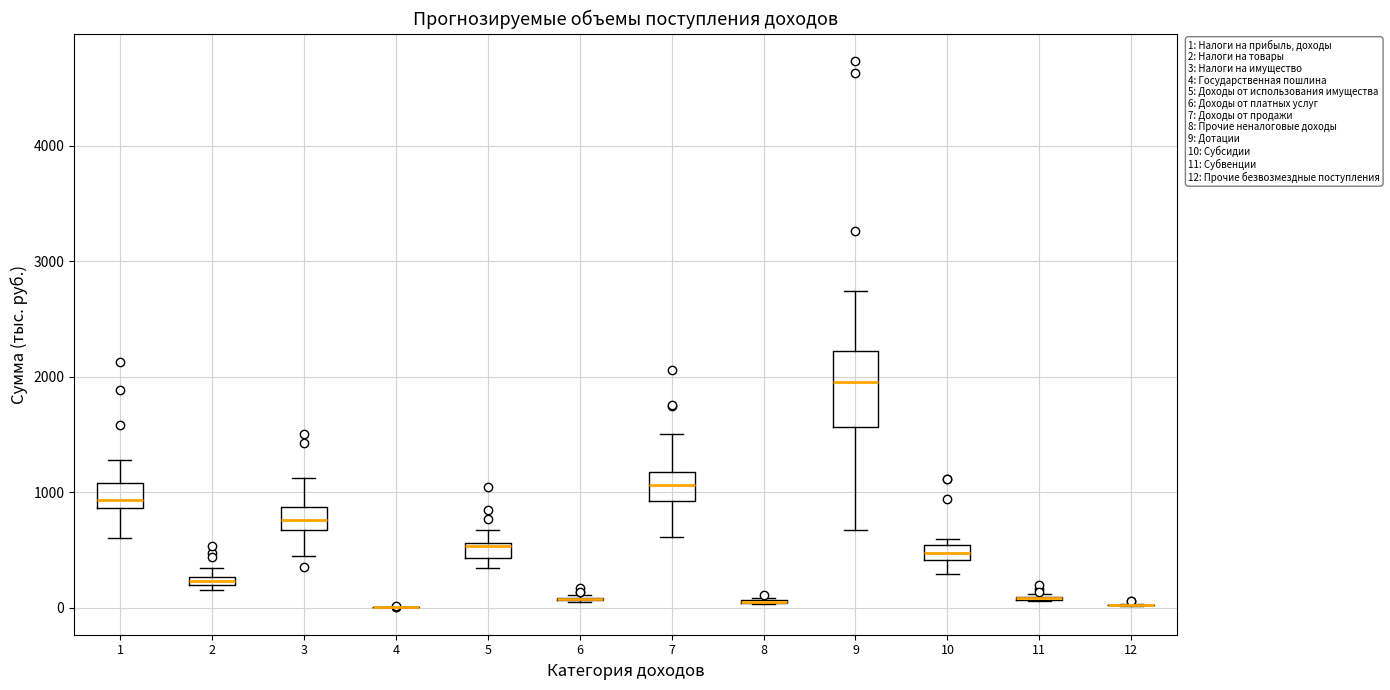

Comparing the boxes themselves (not the whiskers), which one is the tallest?

9